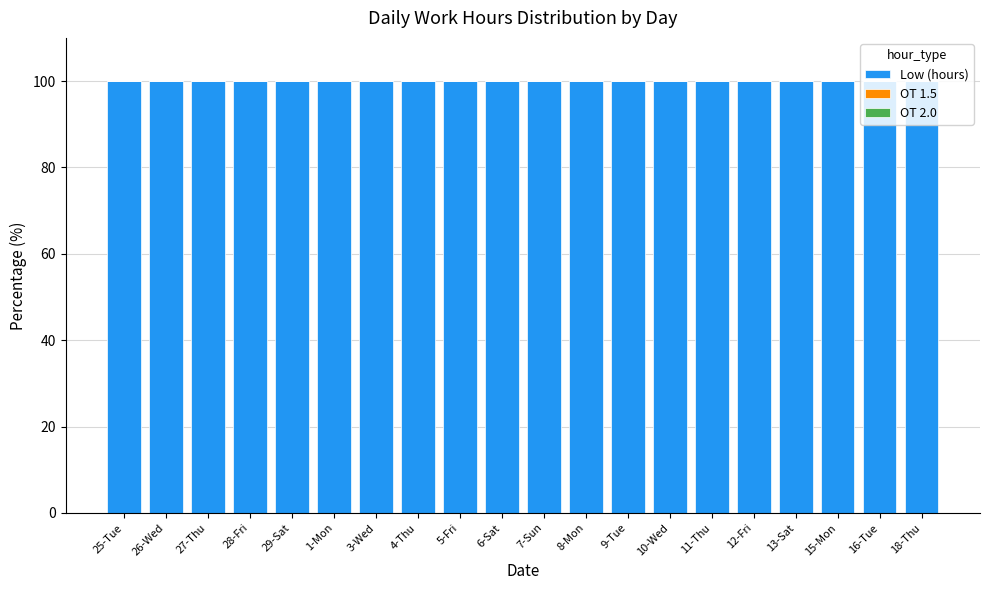

The Low (hours) series shows 38 at 13-Sat. True or false?

False